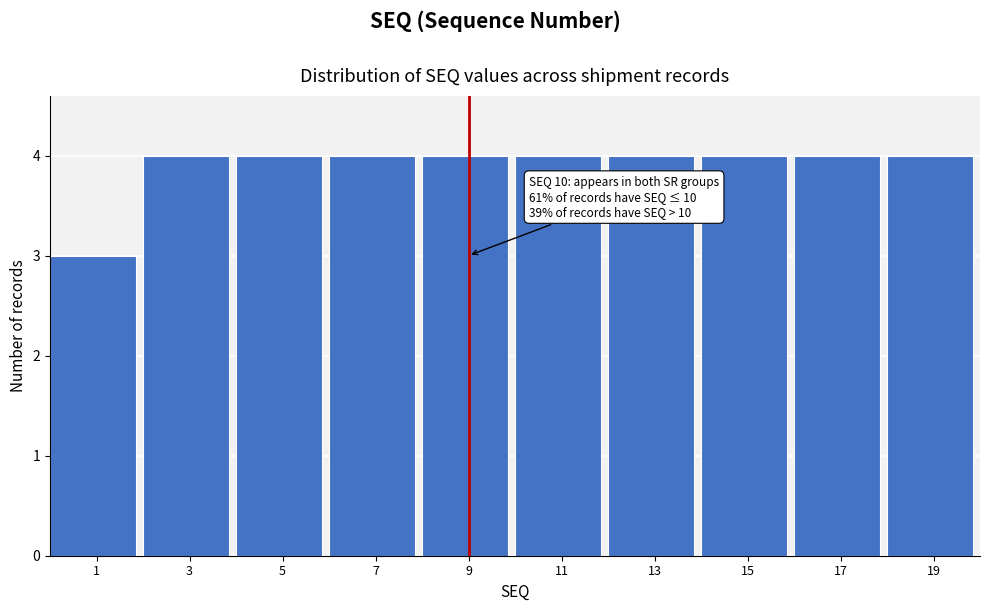

Reading right to left, transcribe all the data shown in this chart.

19=4	17=4	15=4	13=4	11=4	9=4	7=4	5=4	3=4	1=3